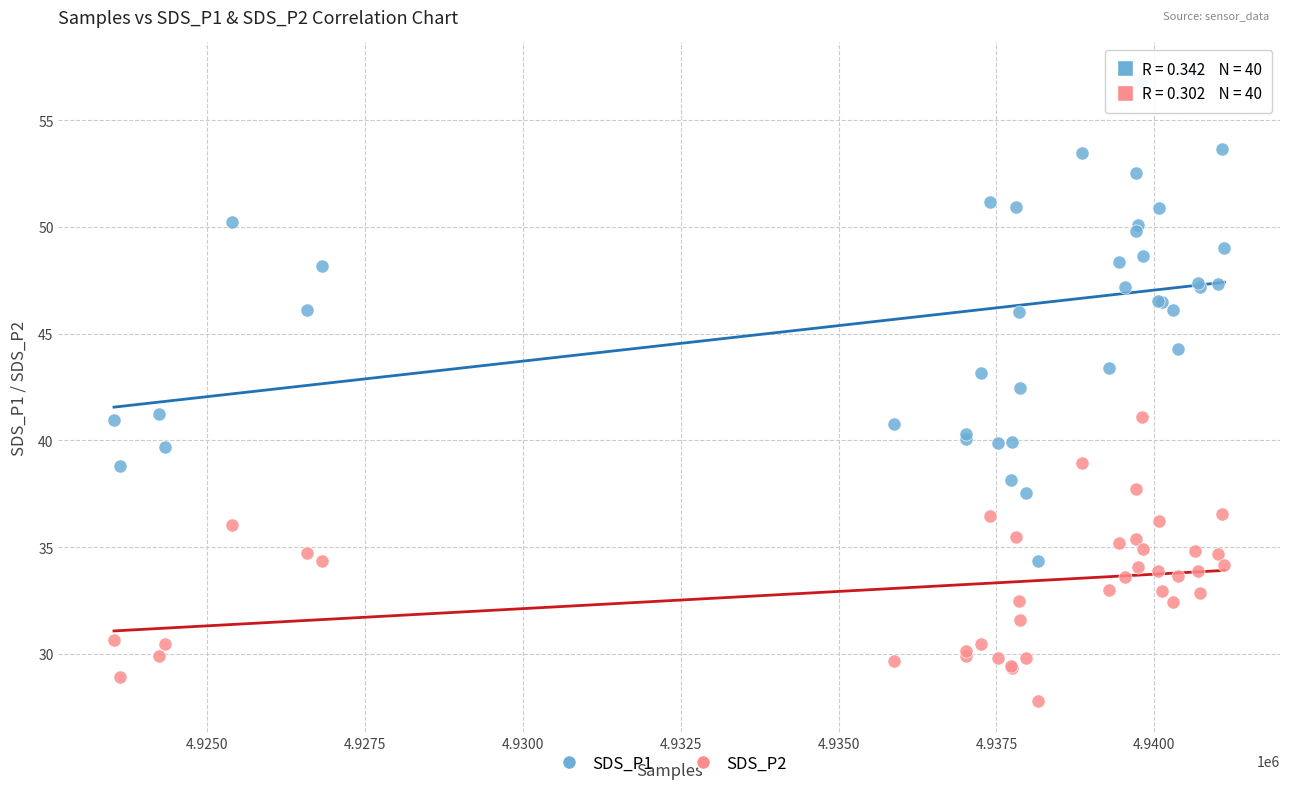

Which series reaches the minimum Y coordinate?

SDS_P2